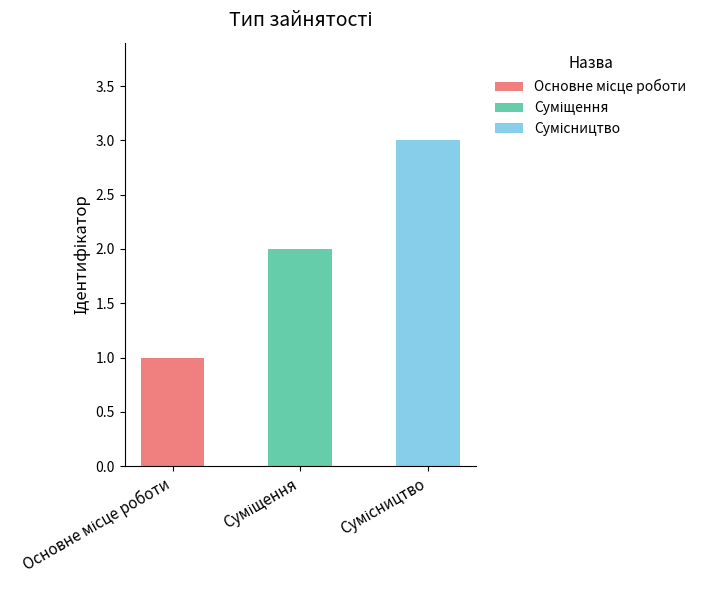

List the labels in order of value, largest first.

Сумісництво, Суміщення, Основне місце роботи